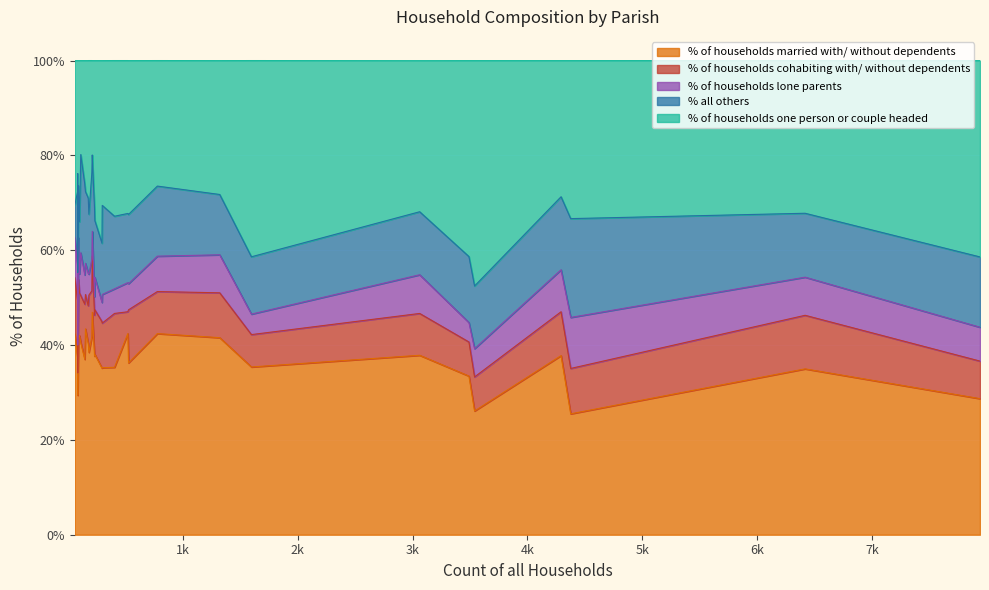

How many values in the % all others series exceed 14?

18